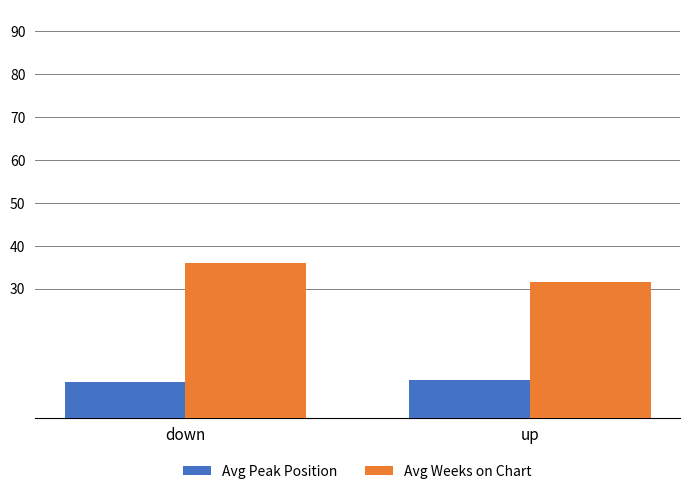

What is the lowest value of the Avg Weeks on Chart series?

31.7